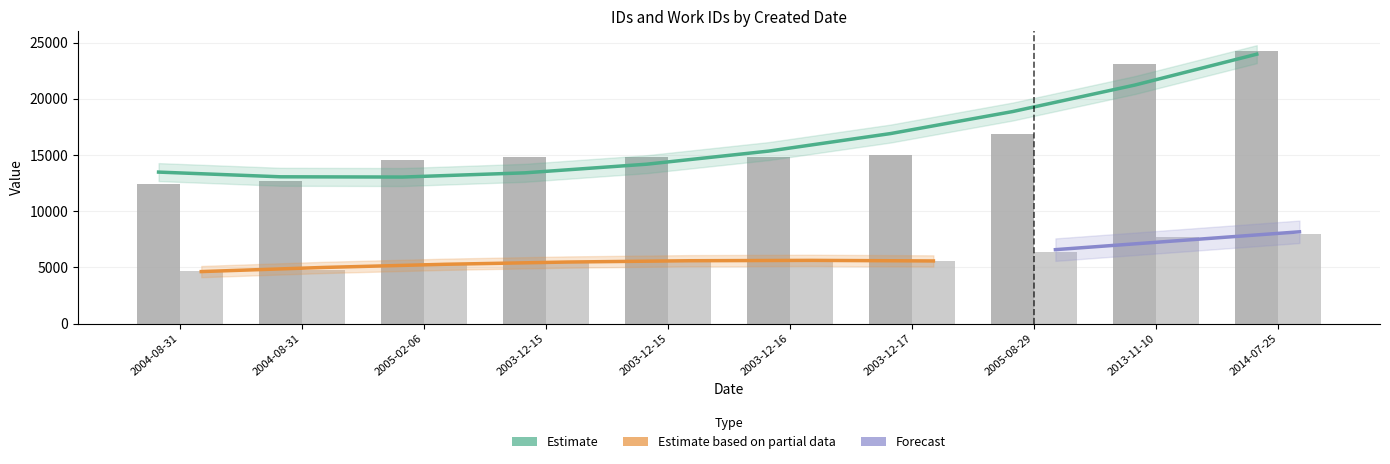

What is the difference between the id values at 2005-08-29 and 2003-12-17?

1879